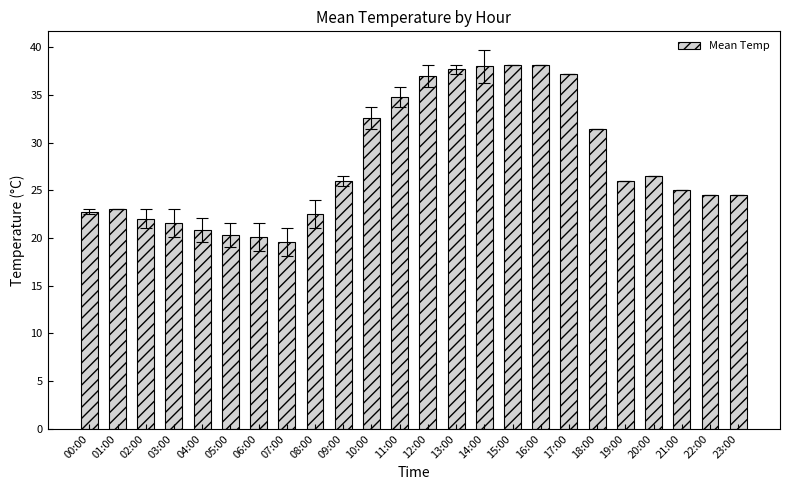

Reading left to right, list all the values displayed in this chart.

00:00=22.8	01:00=23.0	02:00=22.1	03:00=21.6	04:00=20.9	05:00=20.4	06:00=20.1	07:00=19.6	08:00=22.6	09:00=26.0	10:00=32.6	11:00=34.8	12:00=37.0	13:00=37.7	14:00=38.0	15:00=38.2	16:00=38.2	17:00=37.2	18:00=31.4	19:00=26.0	20:00=26.5	21:00=25.0	22:00=24.5	23:00=24.5